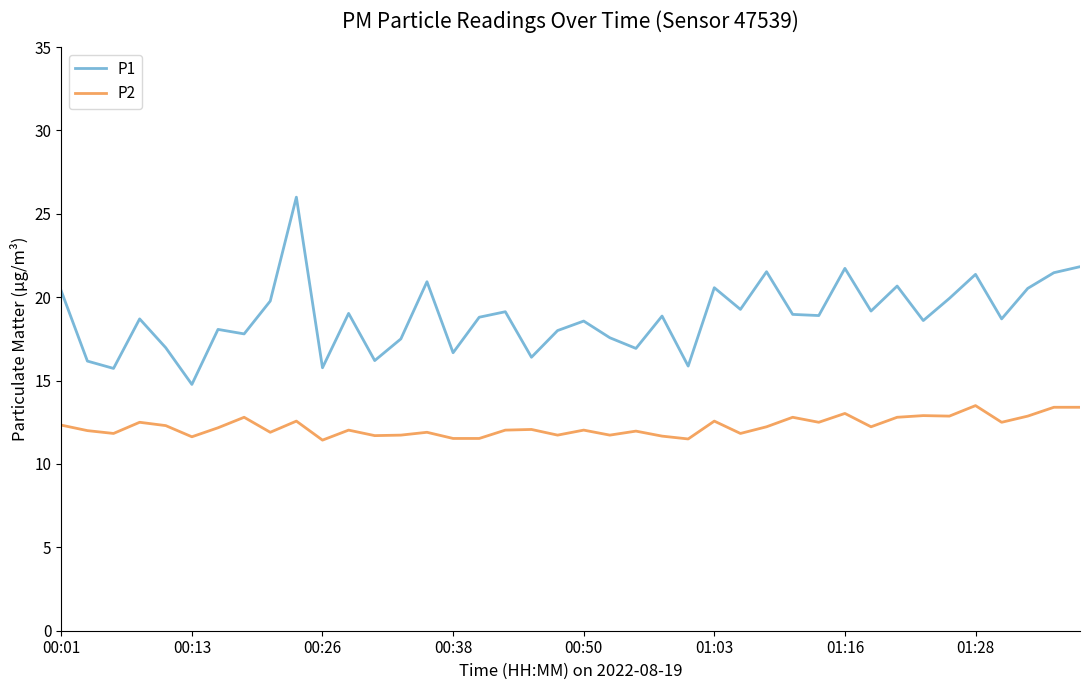

Which series has the largest total across all categories?

P1